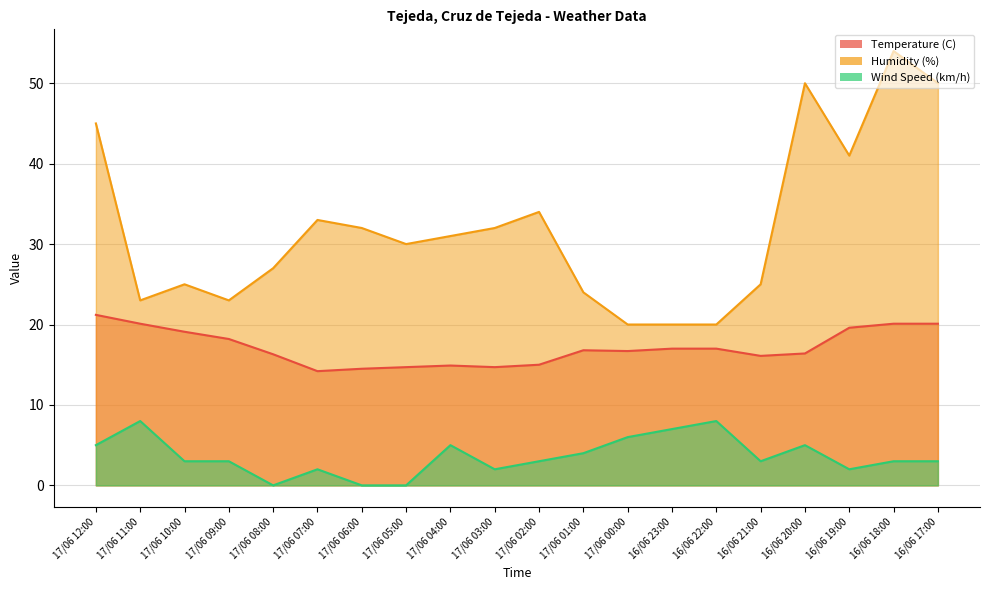

How many values in the Wind Speed (km/h) series exceed 3?

8